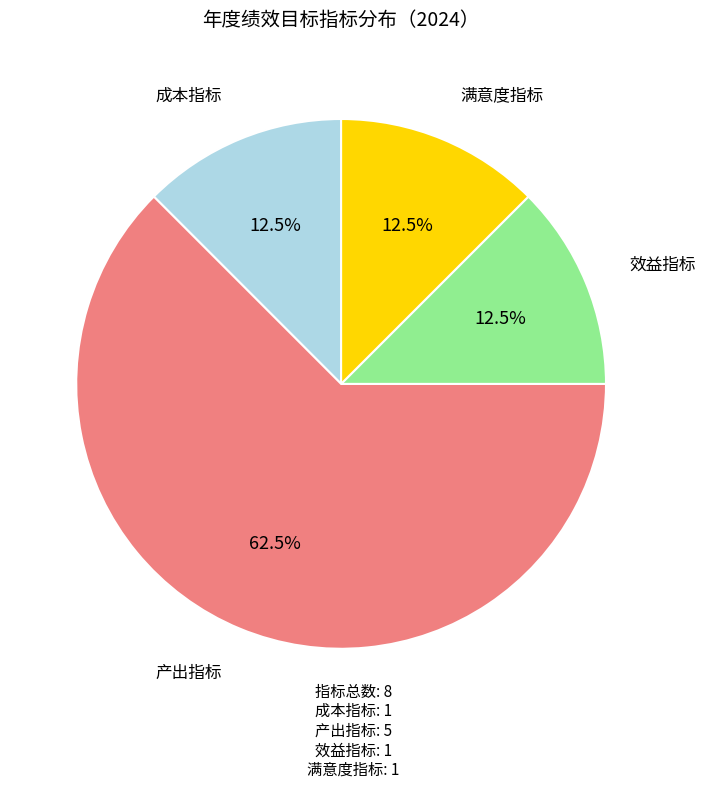

How many segments does this pie chart have?

4